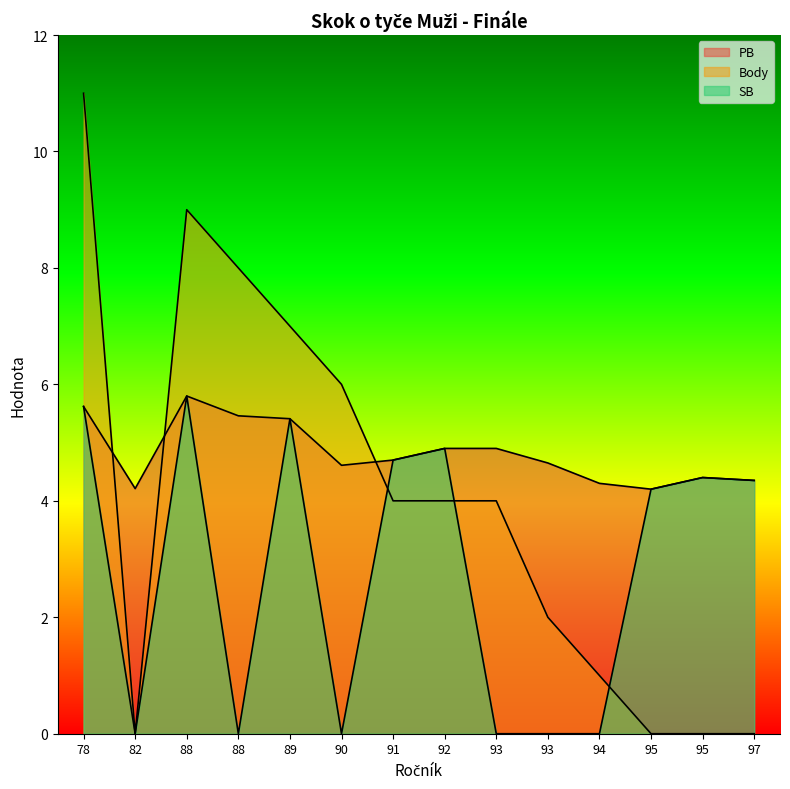

True or false: Body and SB intersect in this chart.

True